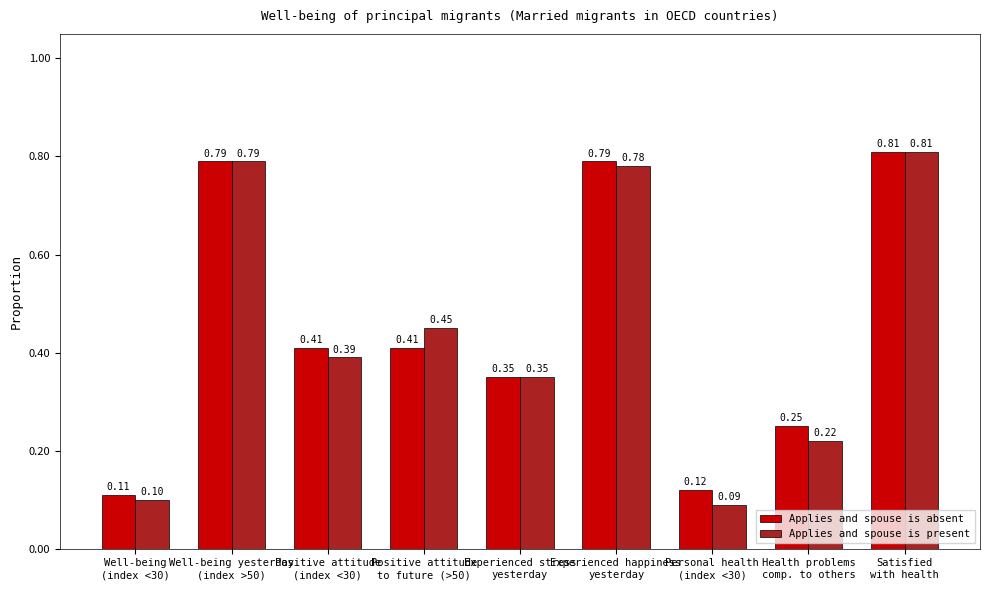

Does the chart contain stacked bars?

No